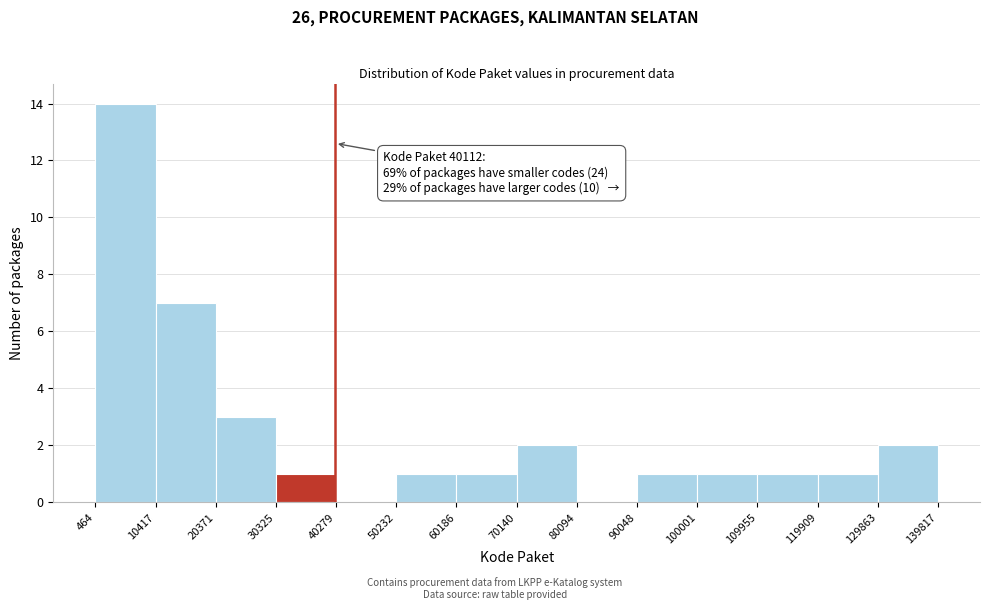

Which range on the x-axis has the tallest bar?

464 to 10417